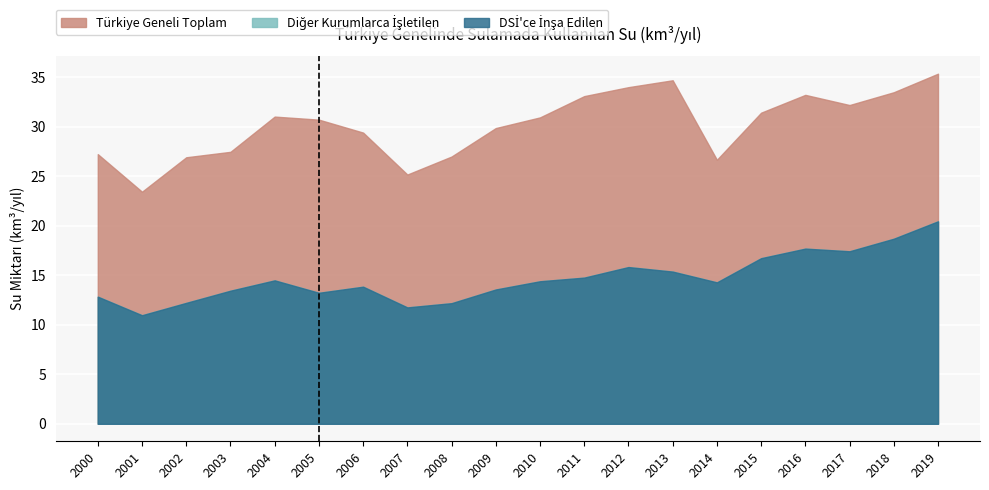

Between 2007 and 2010, which is larger?

2010